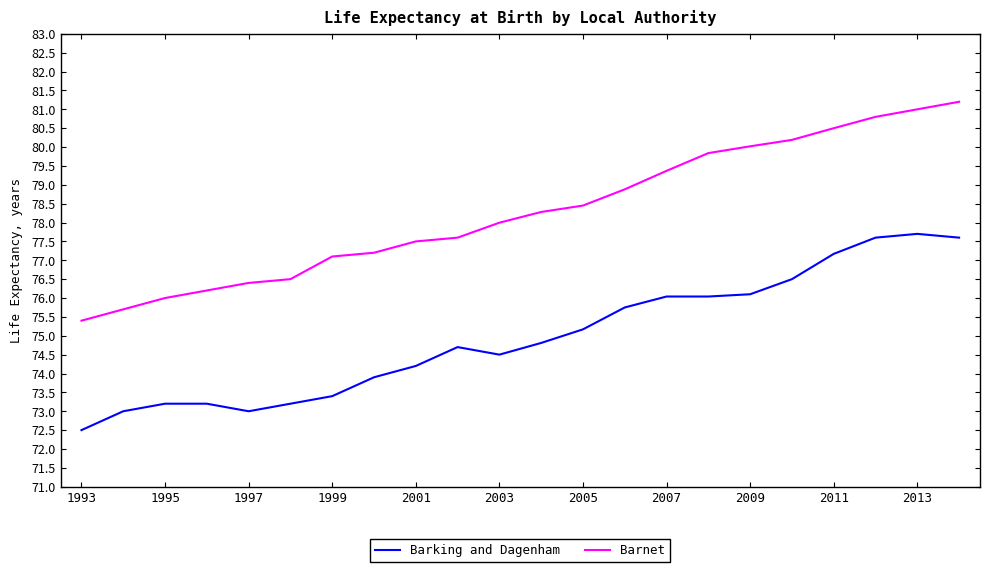

Rank the series by their maximum value, from highest to lowest.

Barnet, Barking and Dagenham